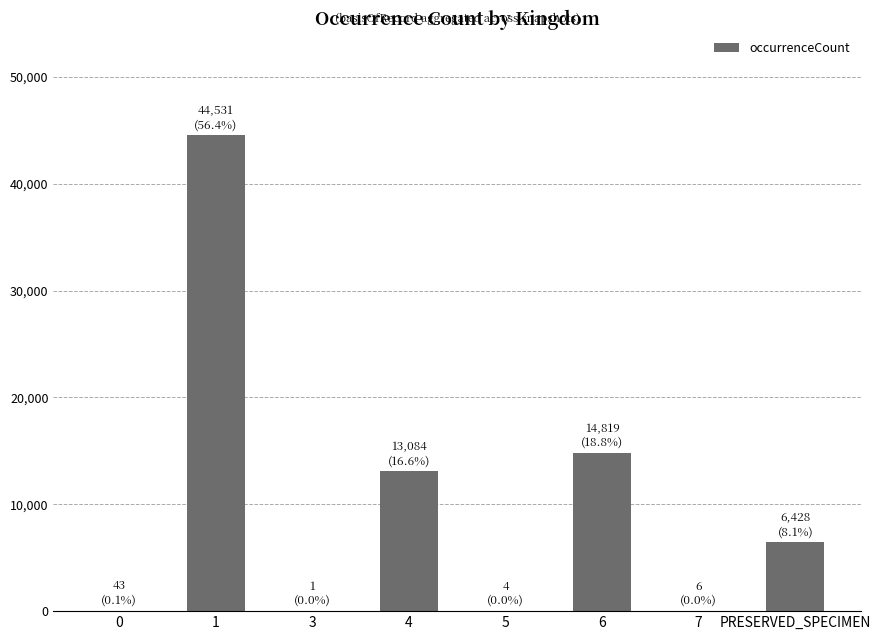

How many distinct data groups are displayed?

1